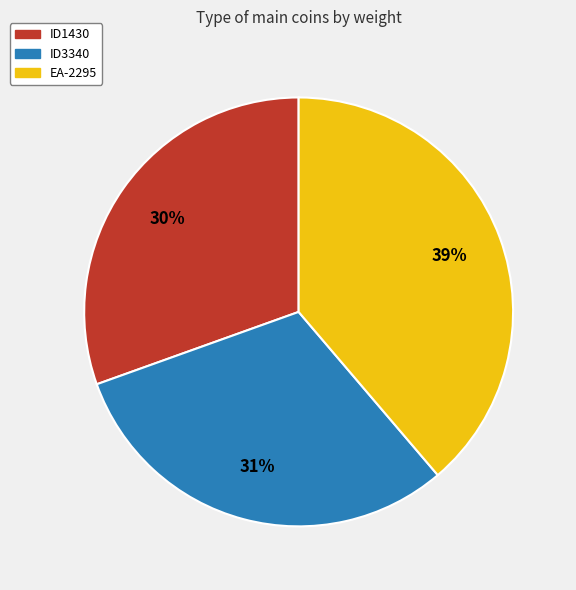

What percentage is the ID3340 slice, to the nearest percent?

31%